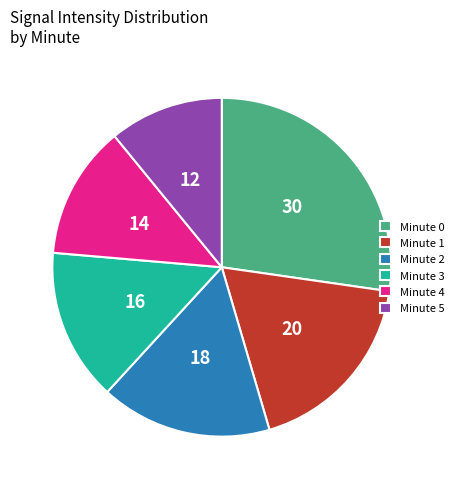

Rank the categories by value from lowest to highest.

Minute 5, Minute 4, Minute 3, Minute 2, Minute 1, Minute 0